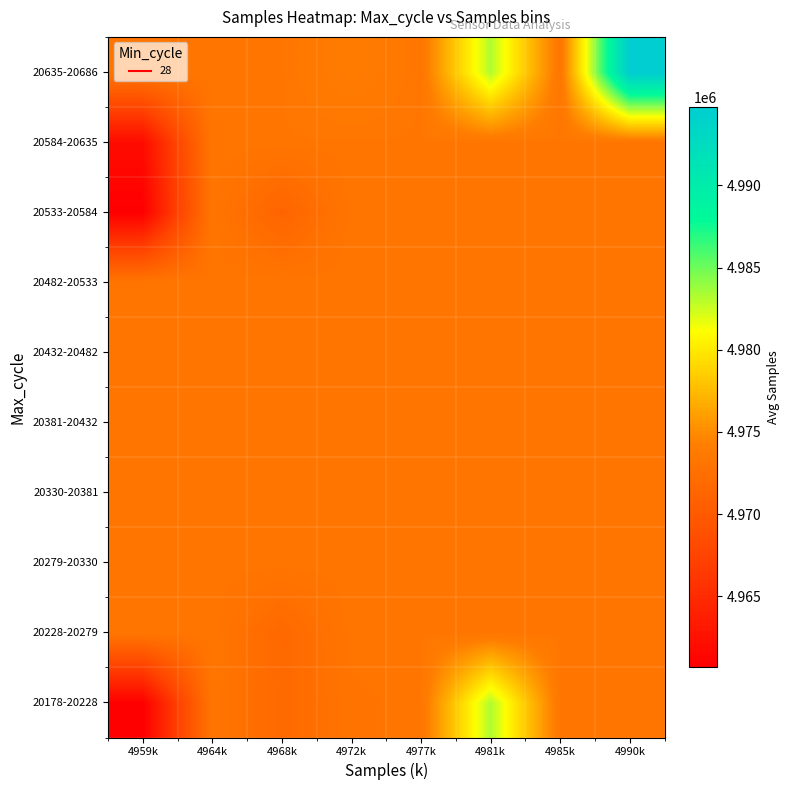

At which category is the sum across all series the highest?

4990k